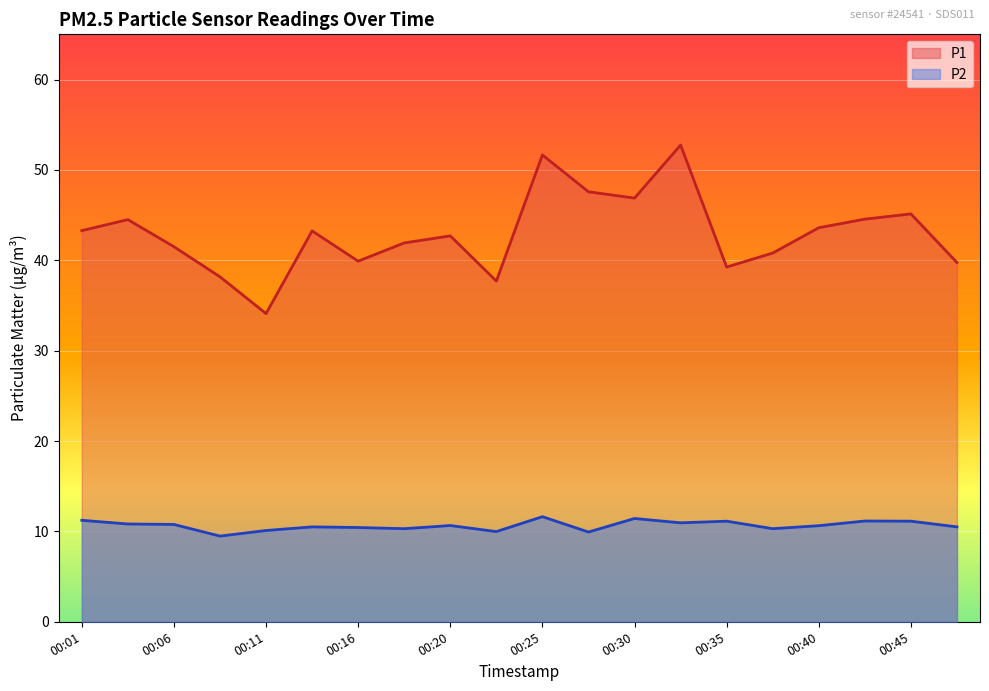

The value of P2 at 00:20 is 10.7. True or false?

True